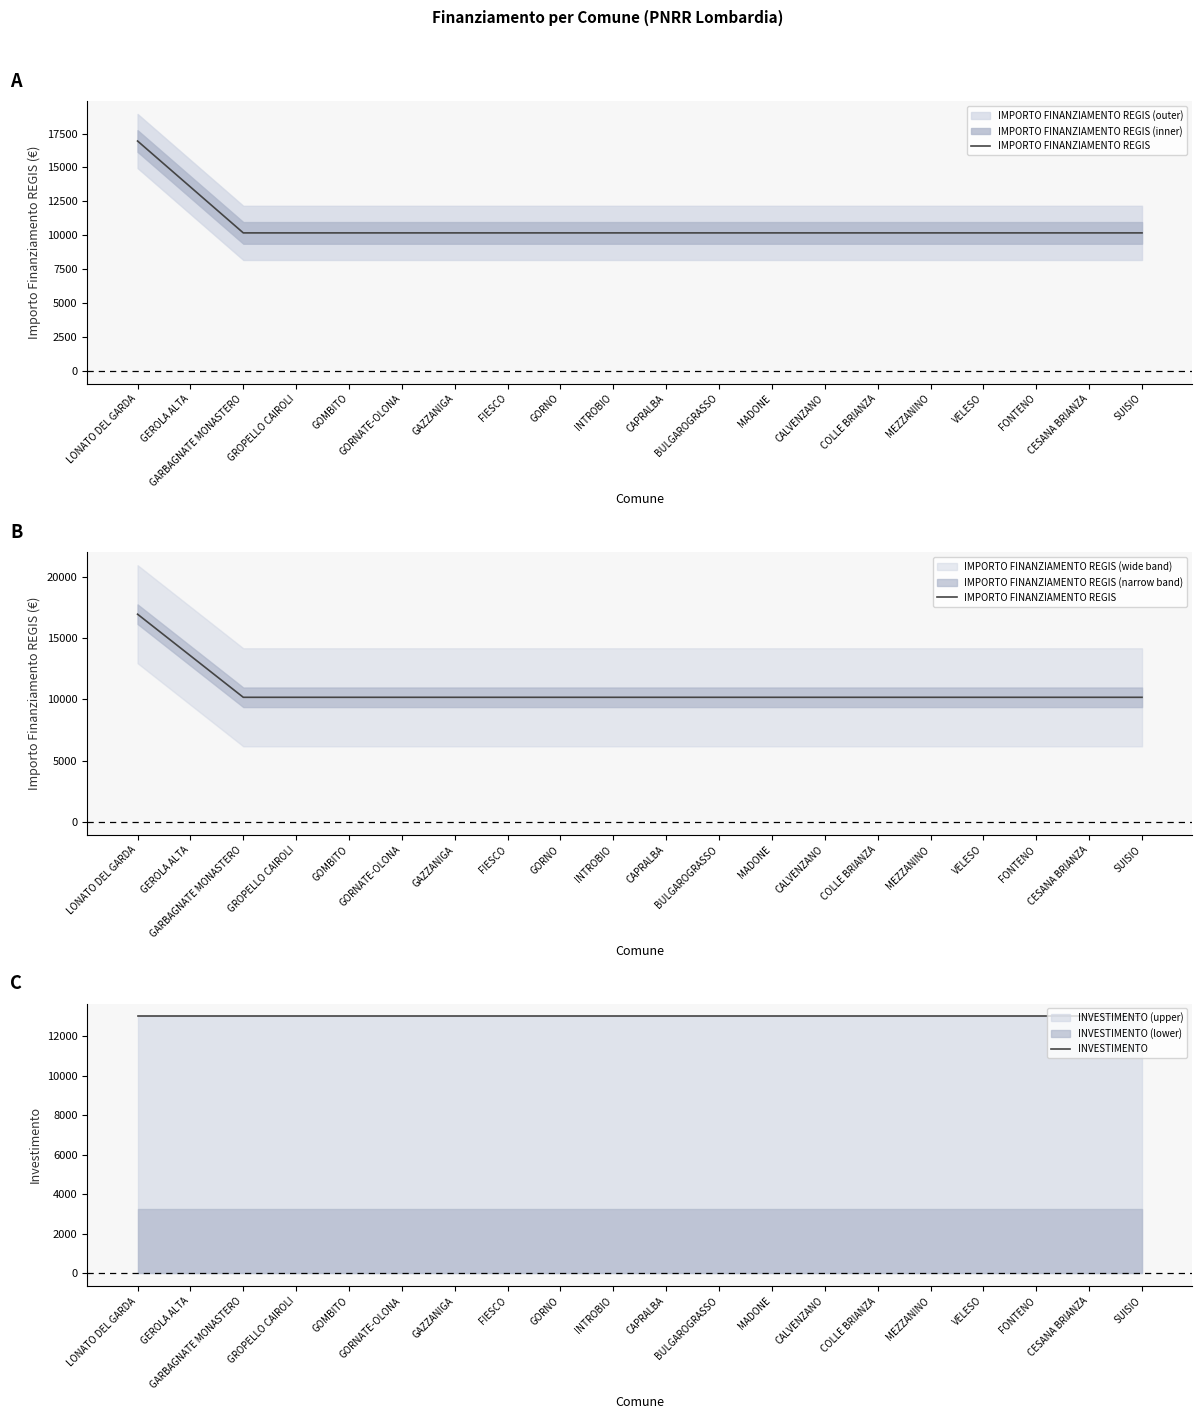

Which category has the highest value in the IMPORTO FINANZIAMENTO REGIS series?

LONATO DEL GARDA